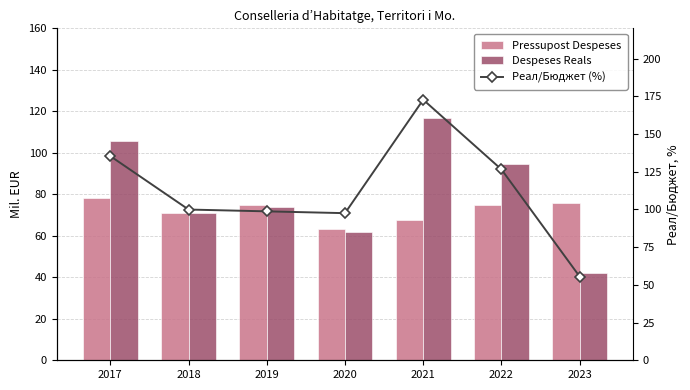

Which category has the highest value across all series?

2021